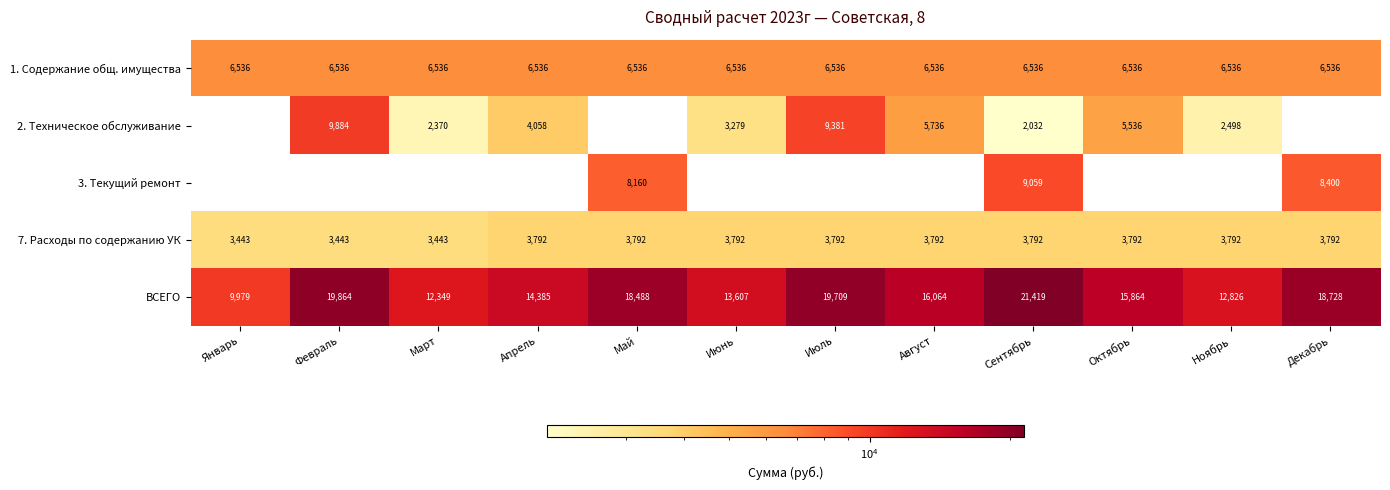

Which series has the widest spread of values?

ВСЕГО